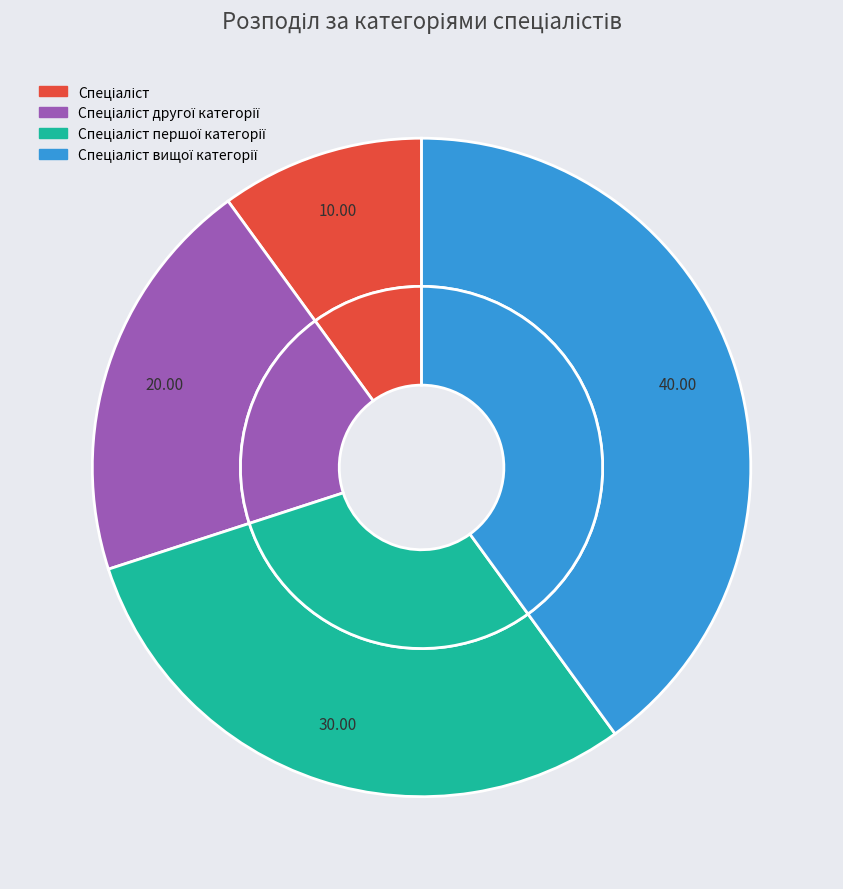

To the nearest percent, what portion does Спеціаліст вищої категорії represent?

40%